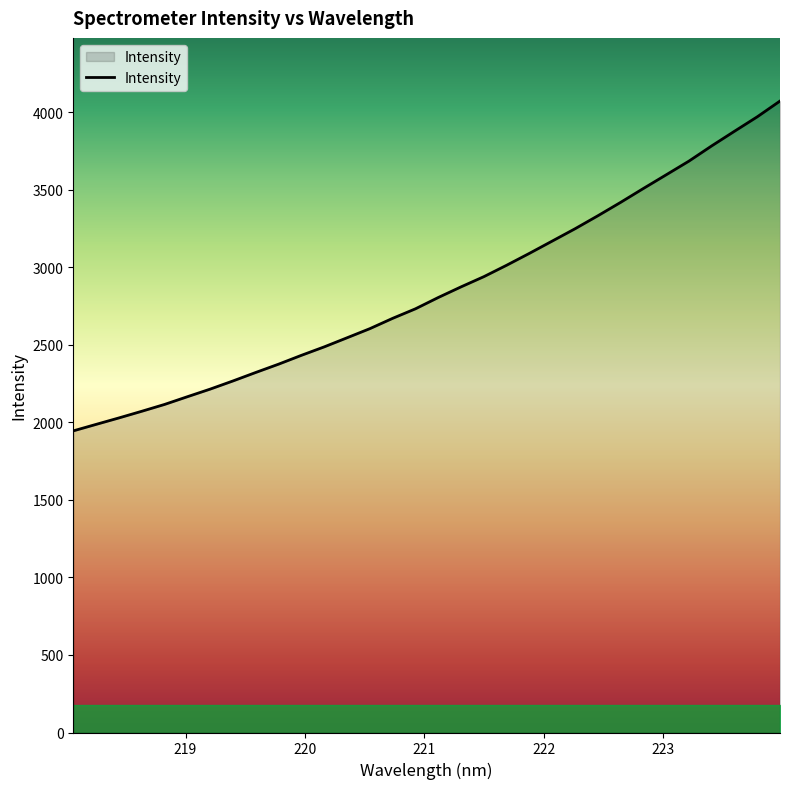

What is the maximum value shown in the chart?

4072.5